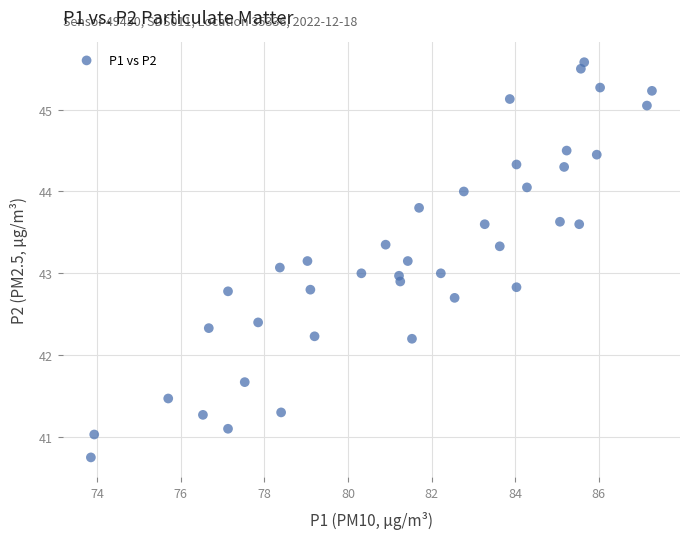

What is the range of X values (max minus min)?

13.4